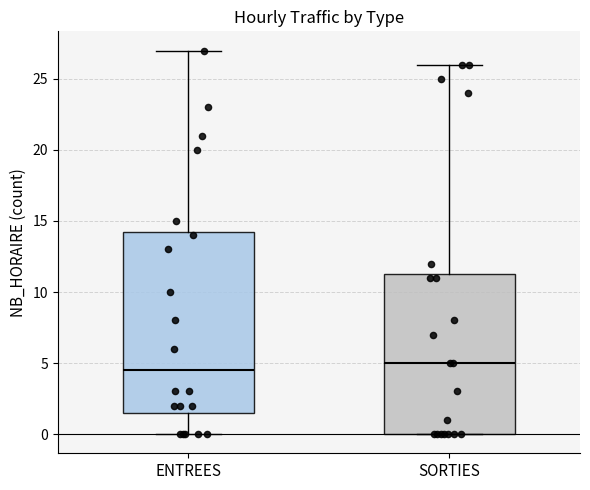

Reading left to right, transcribe this box plot: for each box, give where its median line is, the range the box spans, and where its two whiskers end, as read against the y-axis. The values are not printed on the chart, so give them approximately, as read against the axis.

ENTREES: median 4.5, box 1.5 to 14.5, whiskers 0.0 to 27.0
SORTIES: median 5.0, box 0.0 to 11.5, whiskers 0.0 to 26.0